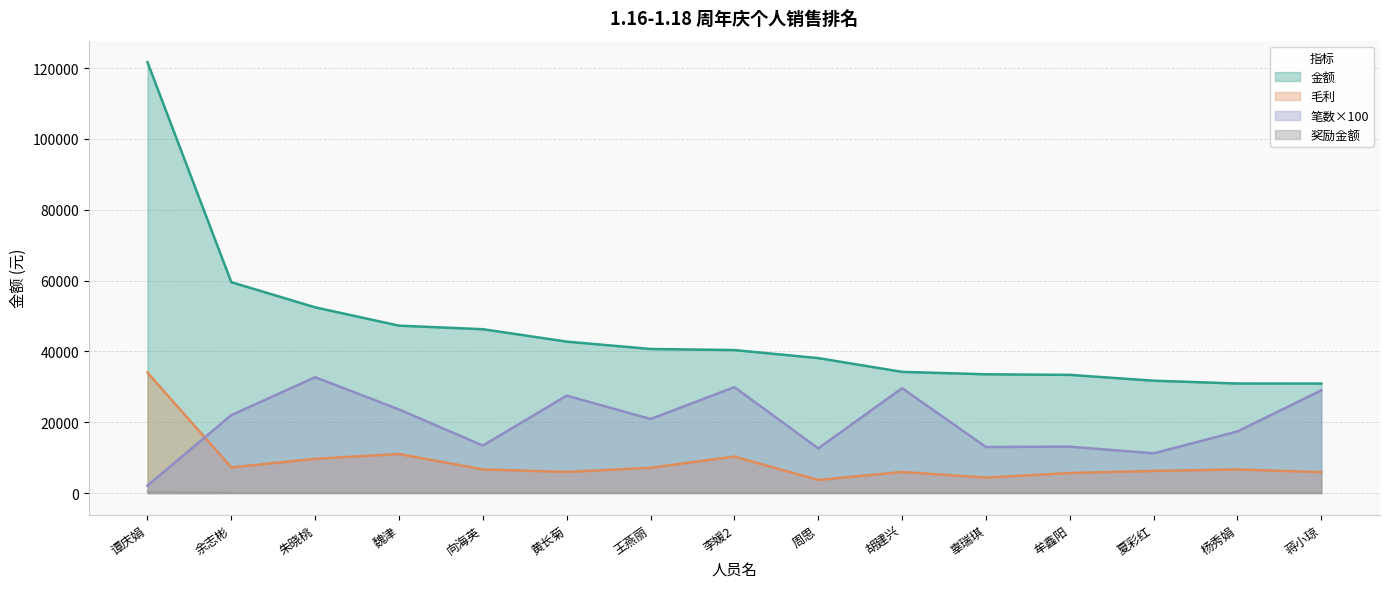

Reading left to right, extract all data points from this chart.

金额: 121655.9	59536.6	52435.3	47258.7	46259.8	42754.2	40676.0	40368.6	38103.0	34210.9	33524.5	33366.1	31718.5	30924.0	30906.9
毛利: 34003.3	7230.6	9665.1	11021.0	6671.2	5944.0	7140.6	10292.9	3692.2	5935.9	4364.8	5644.1	6239.5	6653.8	5895.9
笔数: 2100.0	22000.0	32700.0	23600.0	13400.0	27500.0	20900.0	29900.0	12600.0	29600.0	13000.0	13100.0	11200.0	17400.0	29000.0
奖励金额: 400.0	180.0	180.0	180.0	180.0	180.0	180.0	180.0	180.0	180.0	180.0	180.0	180.0	180.0	180.0